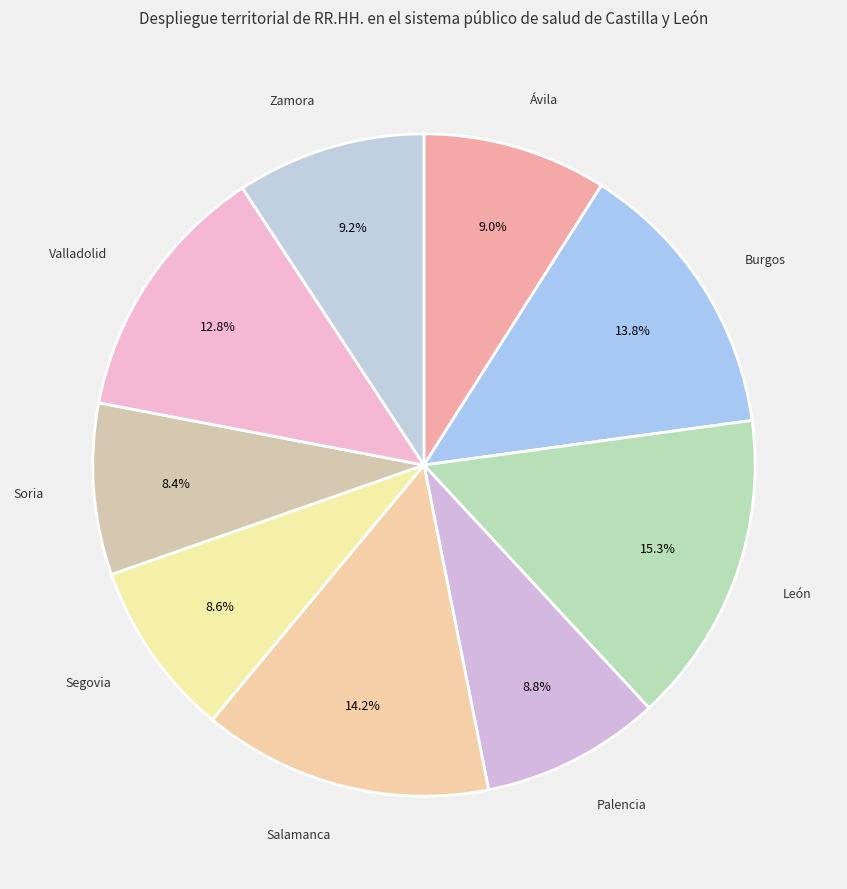

How many segments does this pie chart have?

9